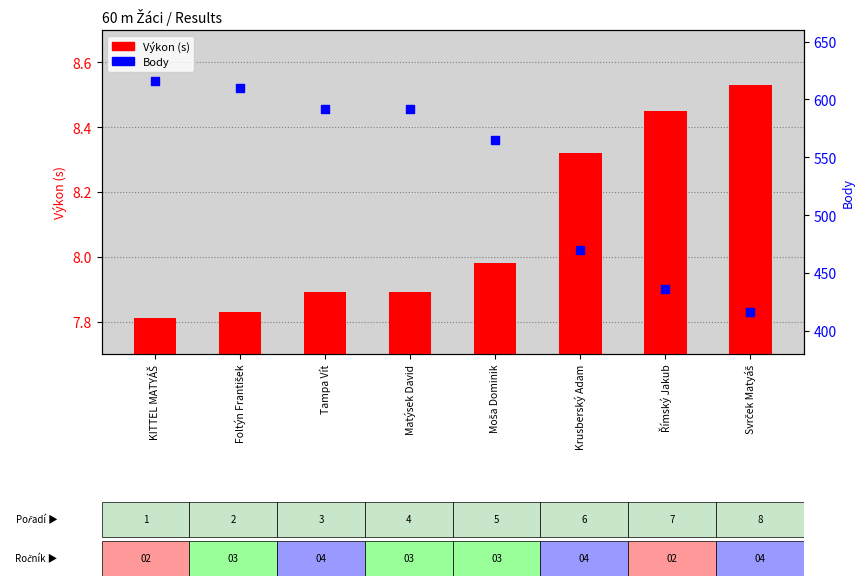

Which series reaches the minimum Y coordinate?

Výkon (s)